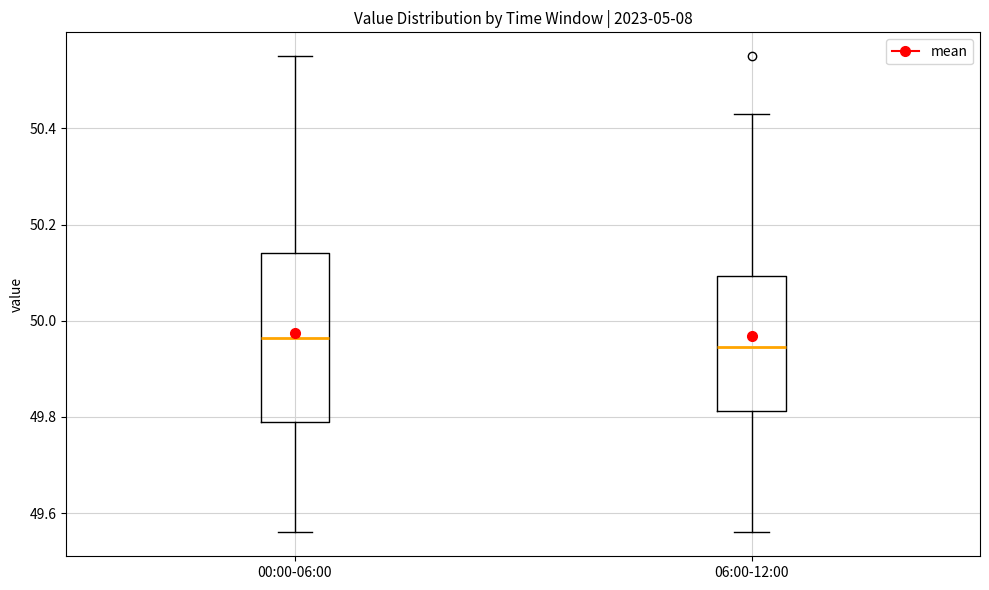

Reading left to right, transcribe this box plot: for each box, give where its median line is, the range the box spans, and where its two whiskers end, as read against the y-axis. The values are not printed on the chart, so give them approximately, as read against the axis.

00:00-06:00: median 49.96, box 49.80 to 50.14, whiskers 49.56 to 50.56
06:00-12:00: median 49.94, box 49.82 to 50.10, whiskers 49.56 to 50.44